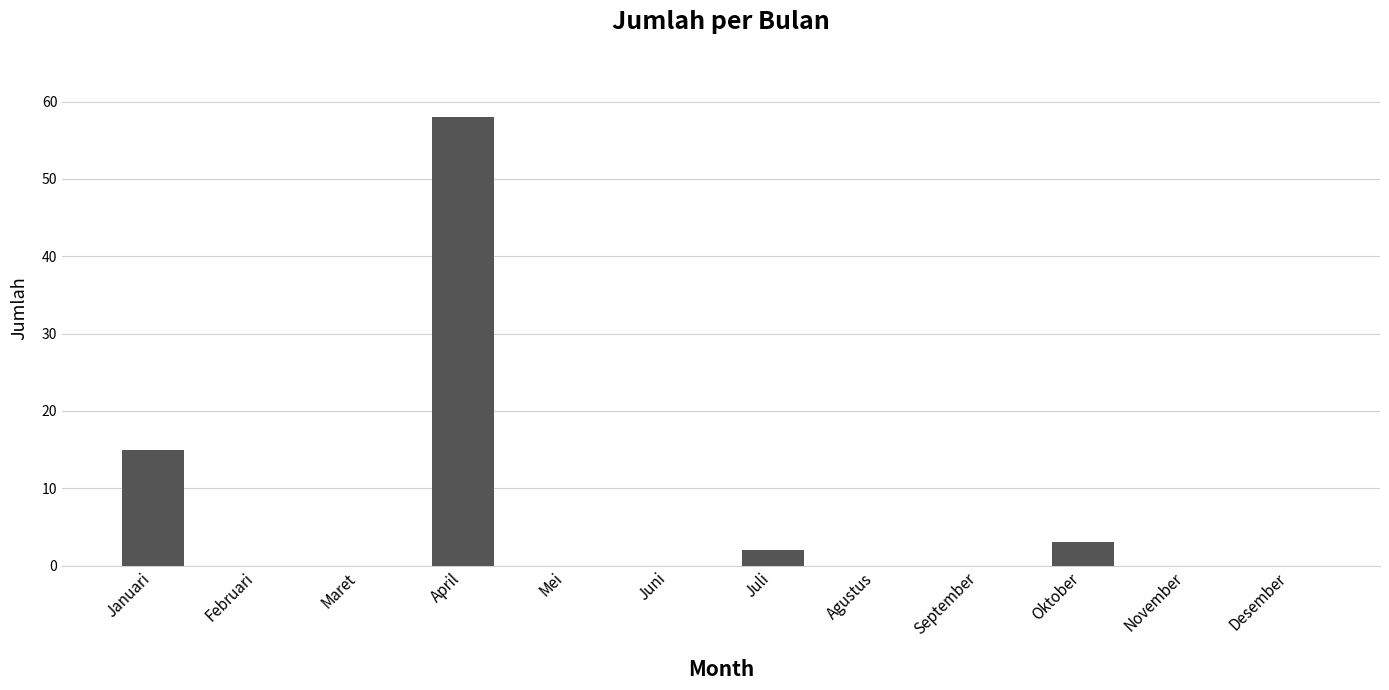

What is the maximum value shown in the chart?

58